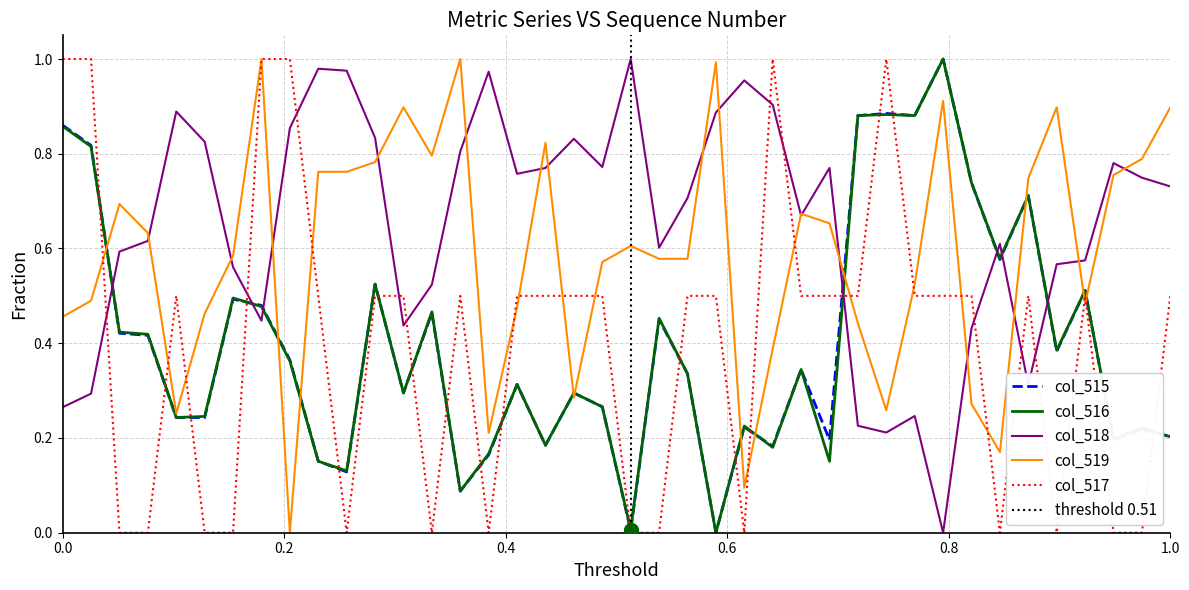

What is the maximum value for col_518?

1.0